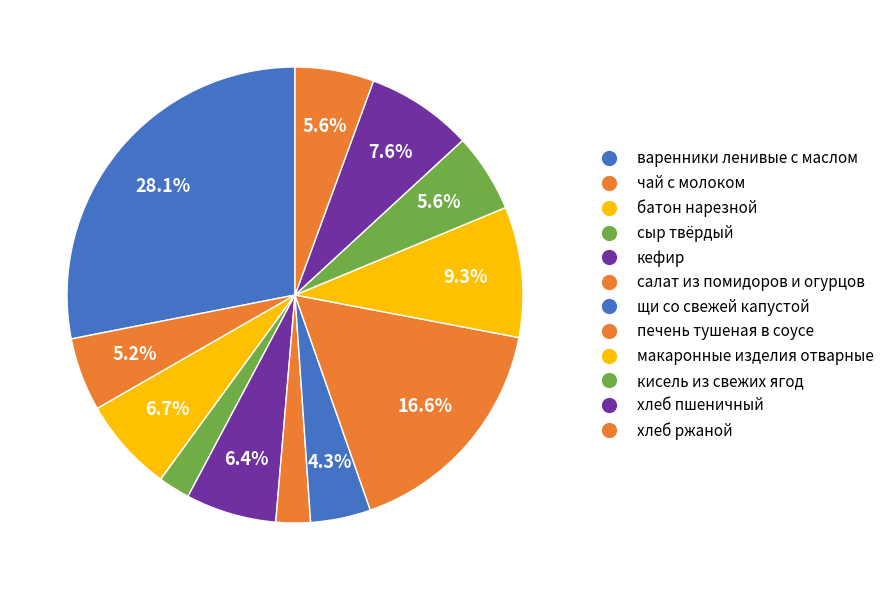

How many segments does this pie chart have?

12